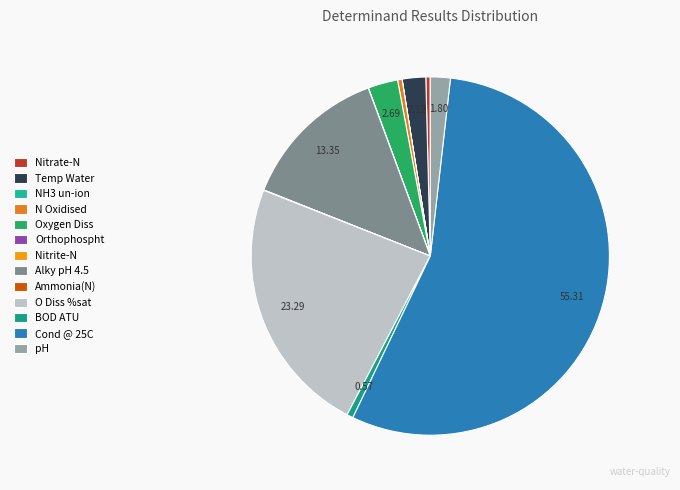

The Alky pH 4.5 slice represents 26% of the pie. True or false?

False